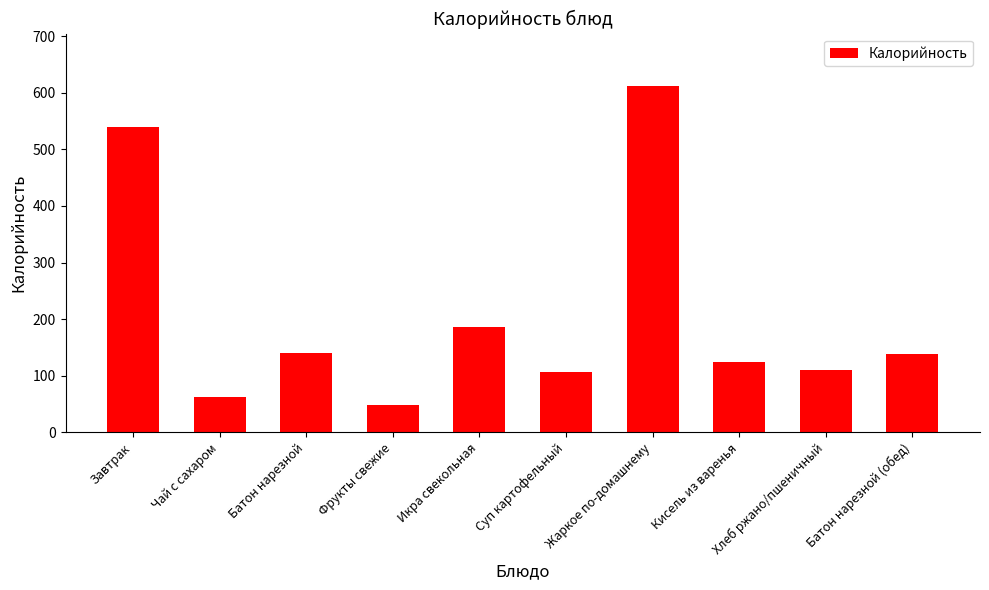

What is the sum of all values?

2066.8